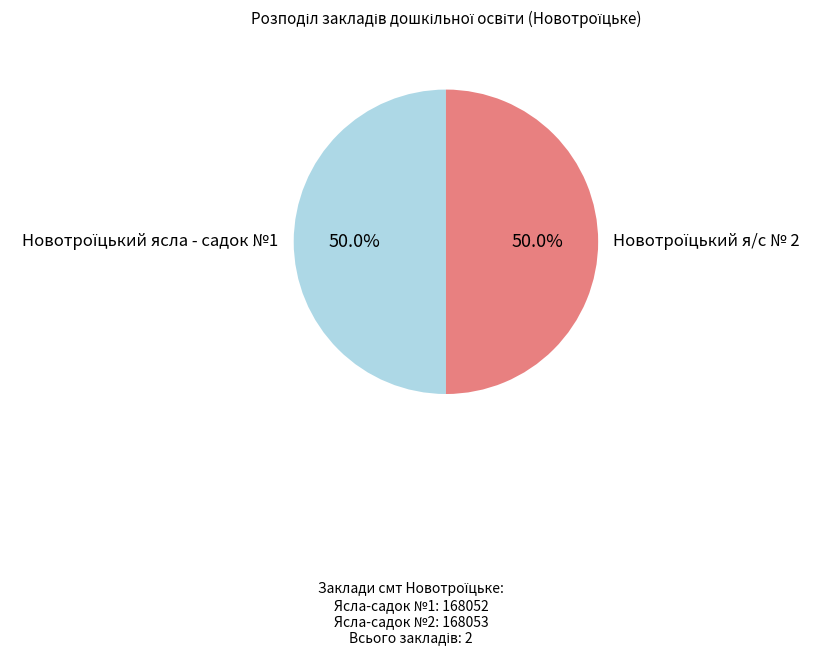

How many segments does this pie chart have?

2